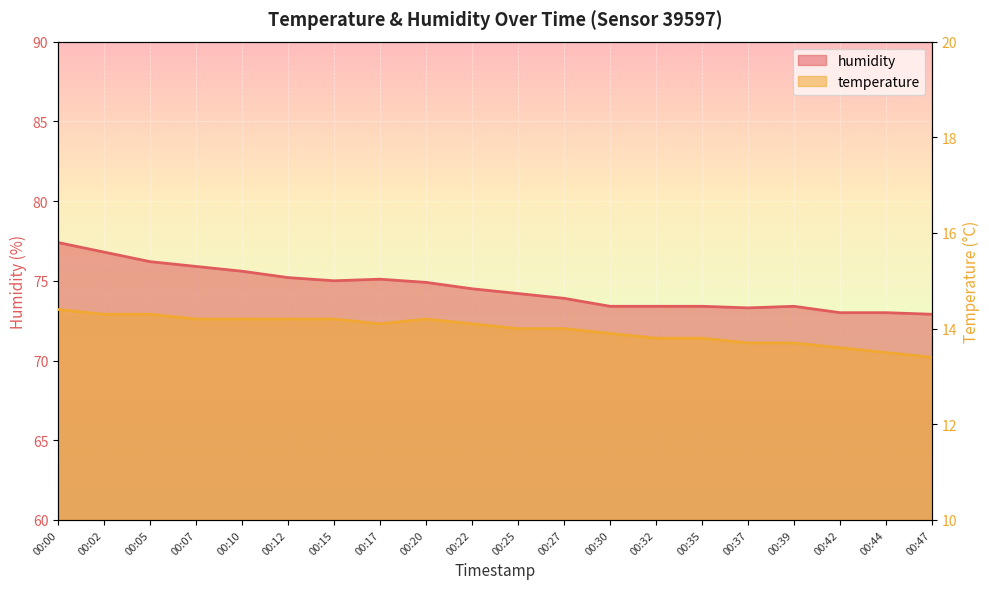

How many lines are shown in the chart?

2